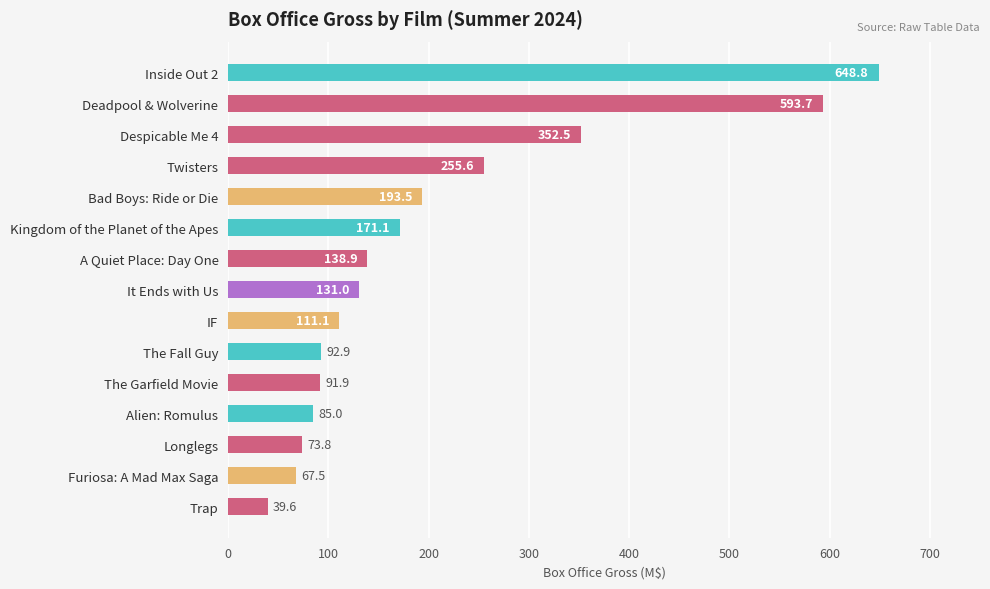

List the labels in order of value, smallest first.

Trap, Furiosa: A Mad Max Saga, Longlegs, Alien: Romulus, The Garfield Movie, The Fall Guy, IF, It Ends with Us, A Quiet Place: Day One, Kingdom of the Planet of the Apes, Bad Boys: Ride or Die, Twisters, Despicable Me 4, Deadpool & Wolverine, Inside Out 2